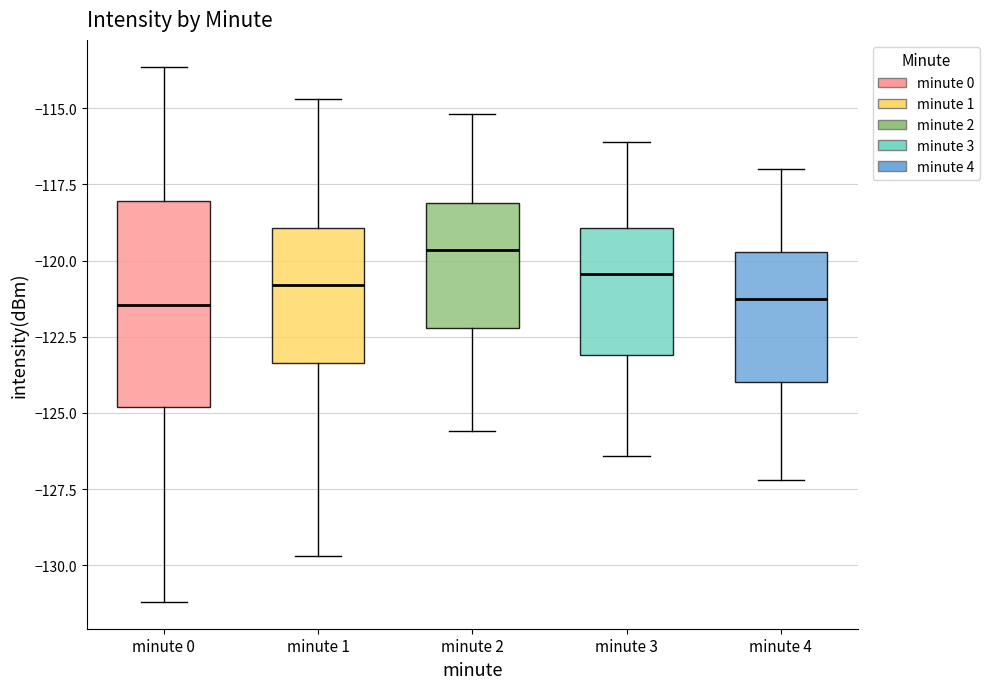

Where does the upper whisker of the box for minute 2 end on the y-axis? The values are not printed on the chart, so give them approximately, as read against the axis.

-115.0